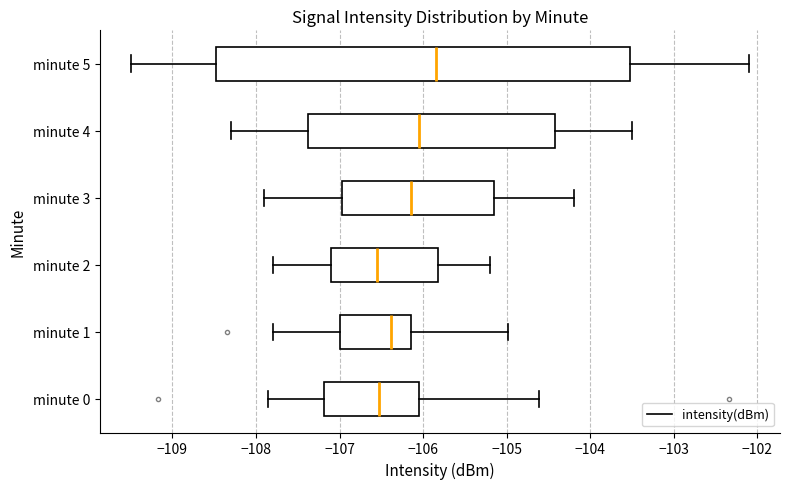

Reading bottom to top, transcribe this box plot: for each box, give where its median line is, the range the box spans, and where its two whiskers end, as read against the x-axis. The values are not printed on the chart, so give them approximately, as read against the axis.

minute 0: median -106.5, box -107.2 to -106.1, whiskers -107.9 to -104.6
minute 1: median -106.4, box -107.0 to -106.1, whiskers -107.8 to -105.0
minute 2: median -106.5, box -107.1 to -105.8, whiskers -107.8 to -105.2
minute 3: median -106.1, box -107.0 to -105.1, whiskers -107.9 to -104.2
minute 4: median -106.0, box -107.4 to -104.4, whiskers -108.3 to -103.5
minute 5: median -105.8, box -108.5 to -103.5, whiskers -109.5 to -102.1